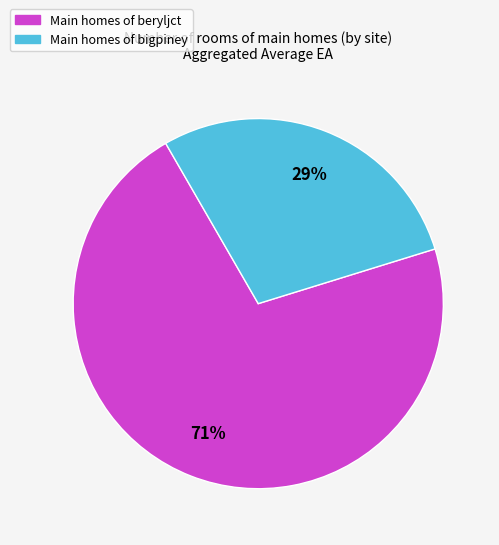

Is there a majority slice in this chart?

Yes